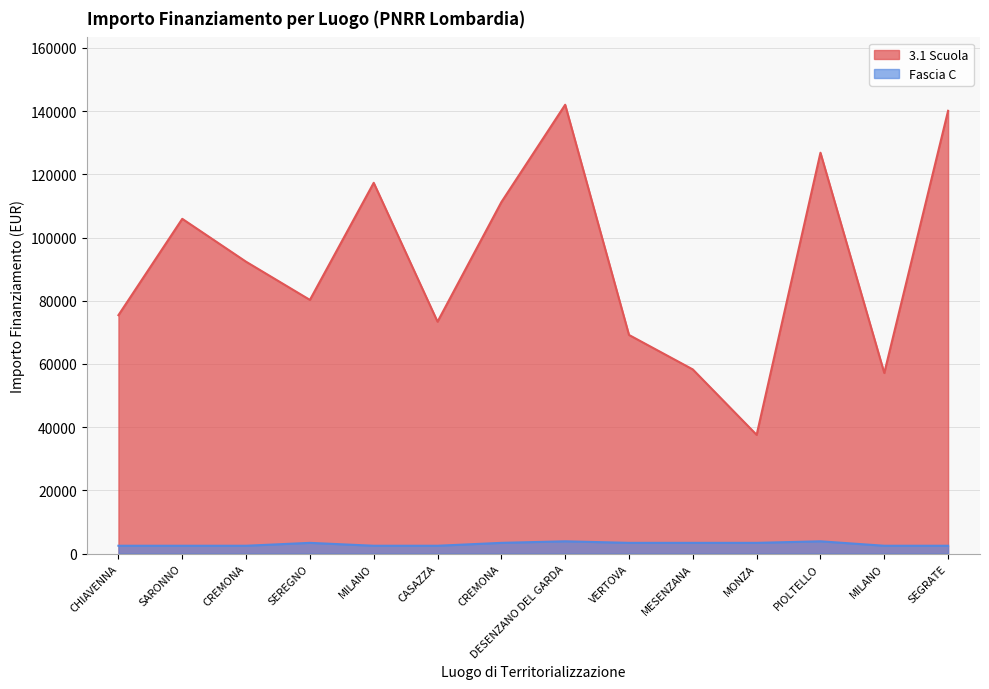

True or false: Fascia C has a value of 1593.4 at SEGRATE.

False